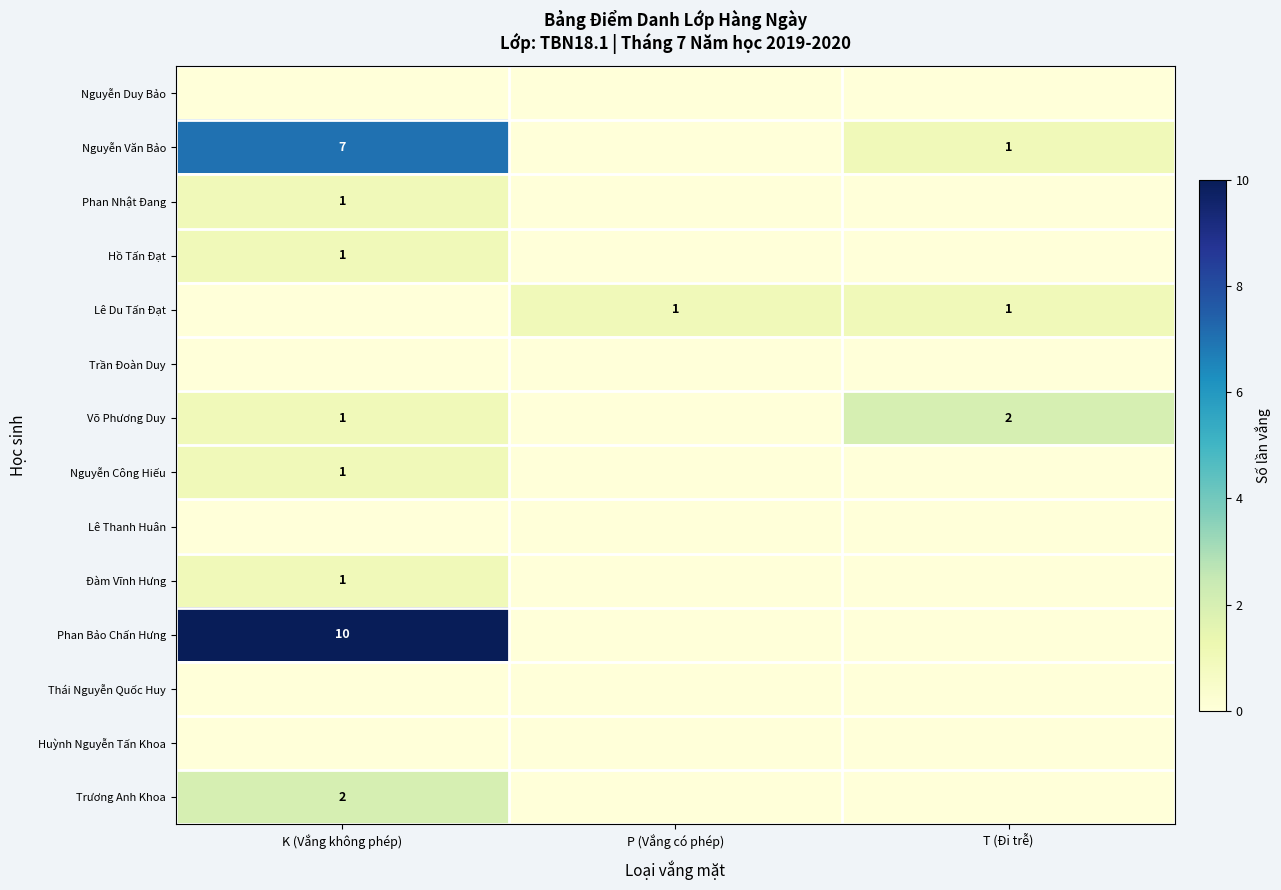

True or false: Lê Du Tấn Đạt has a value of 2 at T (Đi trễ).

False